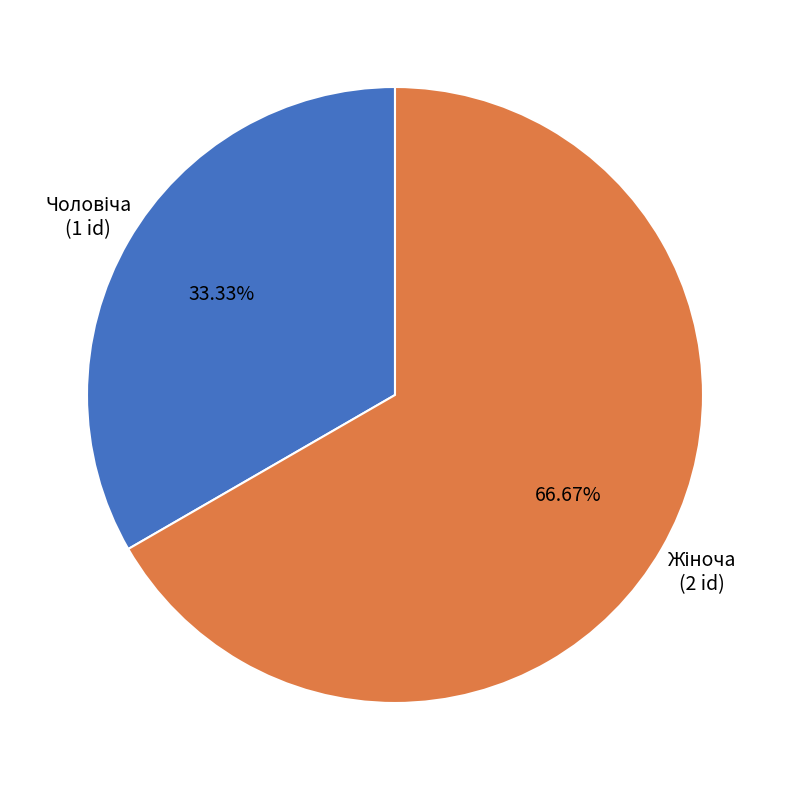

Is there any slice that represents more than half of the pie?

Yes